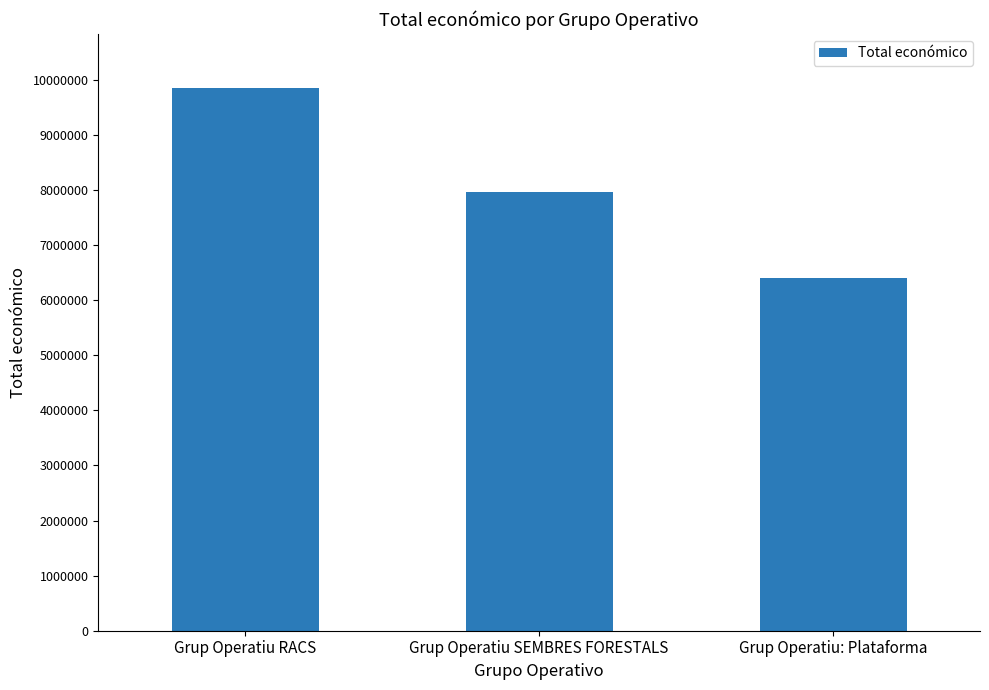

Is it true that the value at Grup Operatiu SEMBRES FORESTALS is 3854242?

False